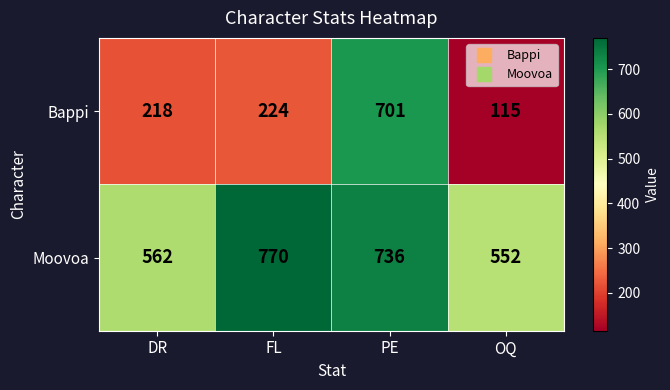

Read the Bappi value at OQ, to the nearest 10.

120